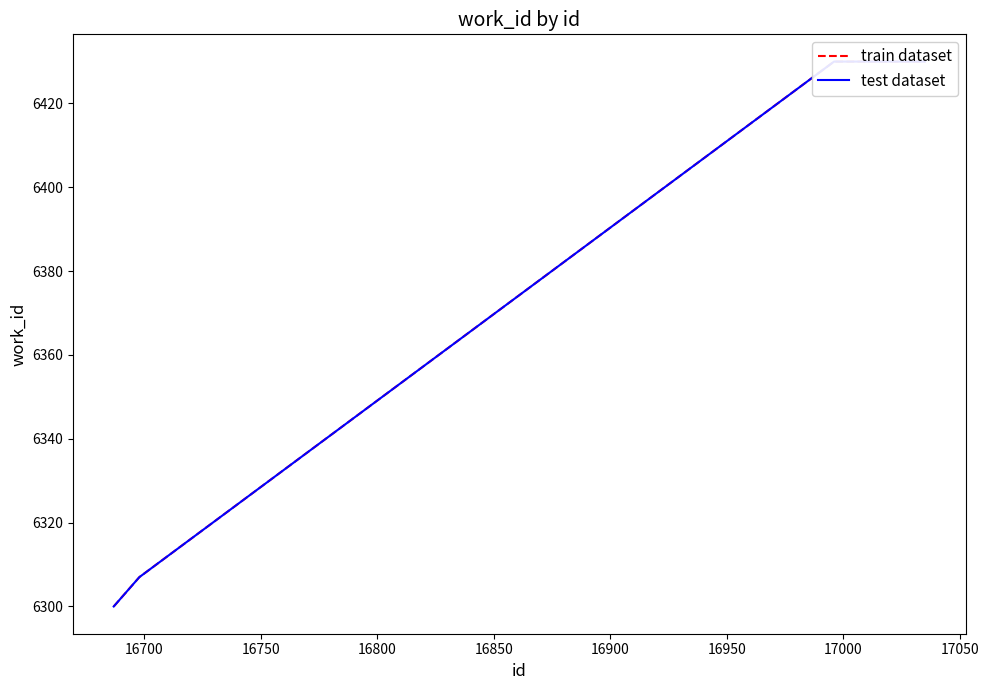

Which series has the largest range (max minus min)?

train dataset